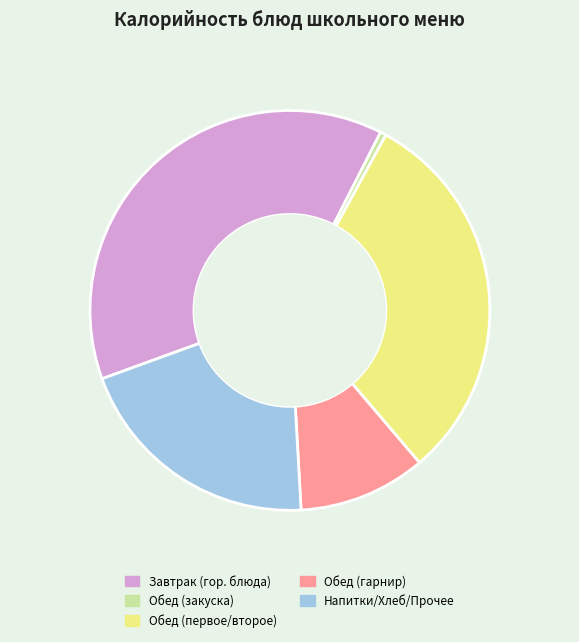

Does any single category account for the majority?

No